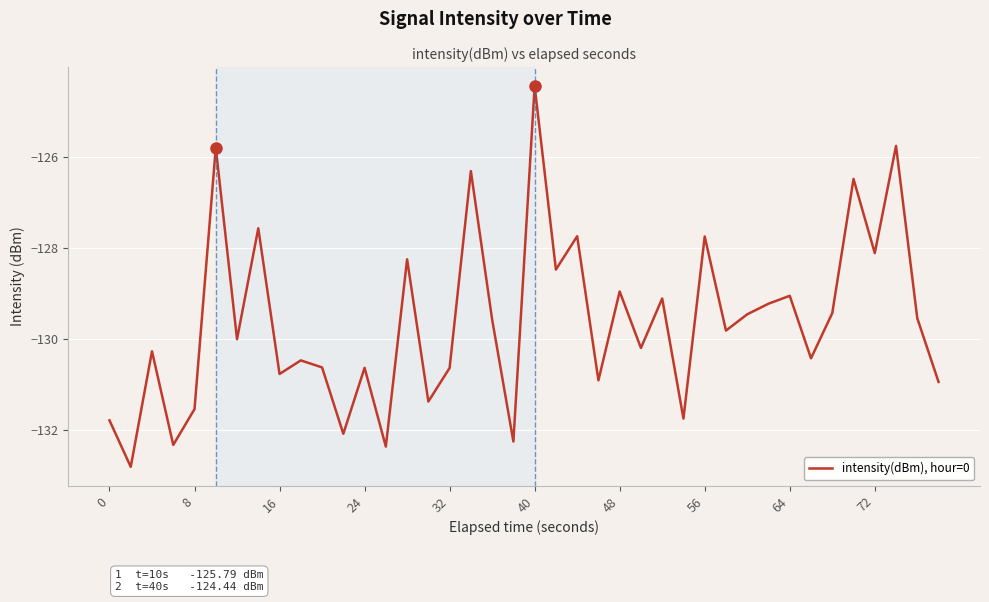

What is the difference between the maximum and minimum values?

8.4